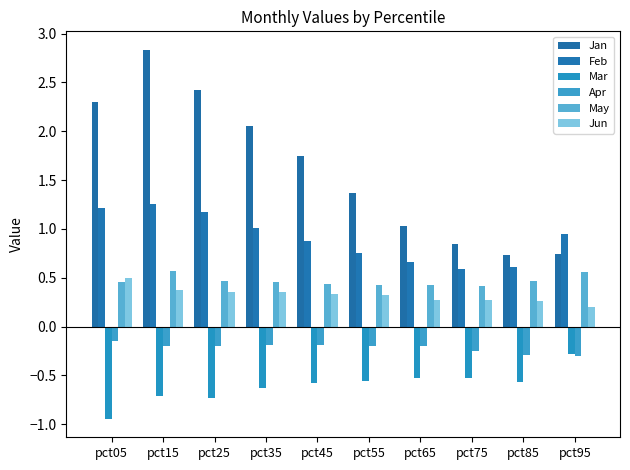

What are all the series names shown in the legend?

Jan, Feb, Mar, Apr, May, Jun